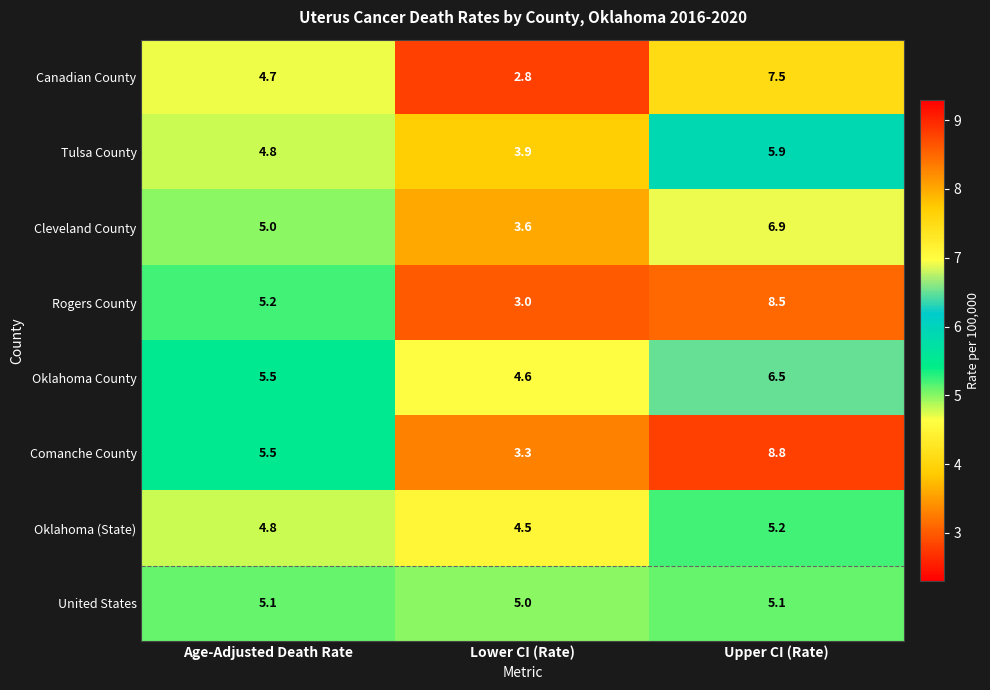

At which label is Oklahoma (State) closest to 4?

Lower CI (Rate)